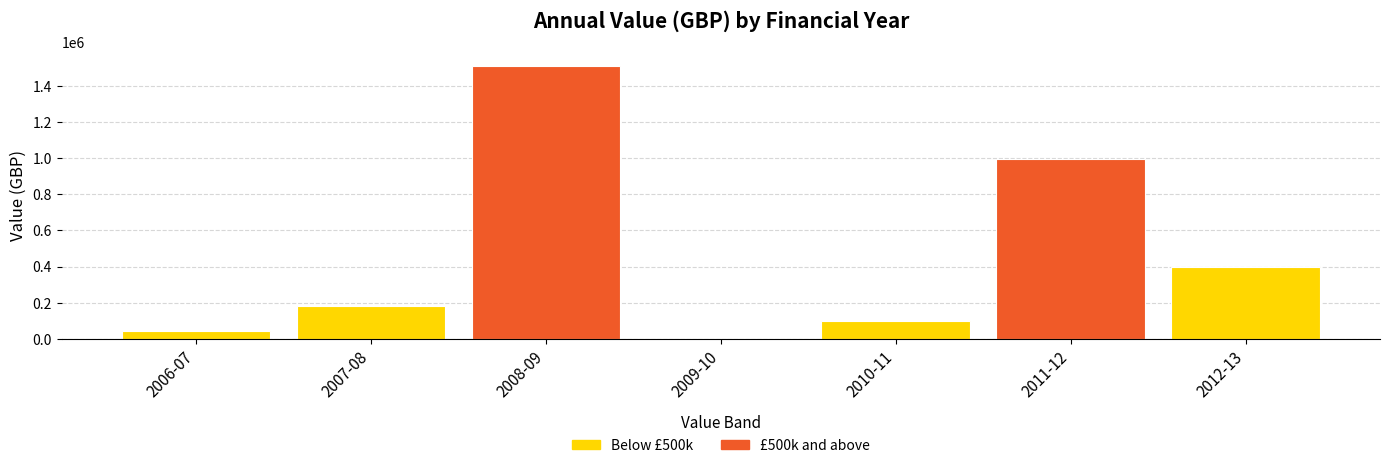

What is the sum of all values?

3232330